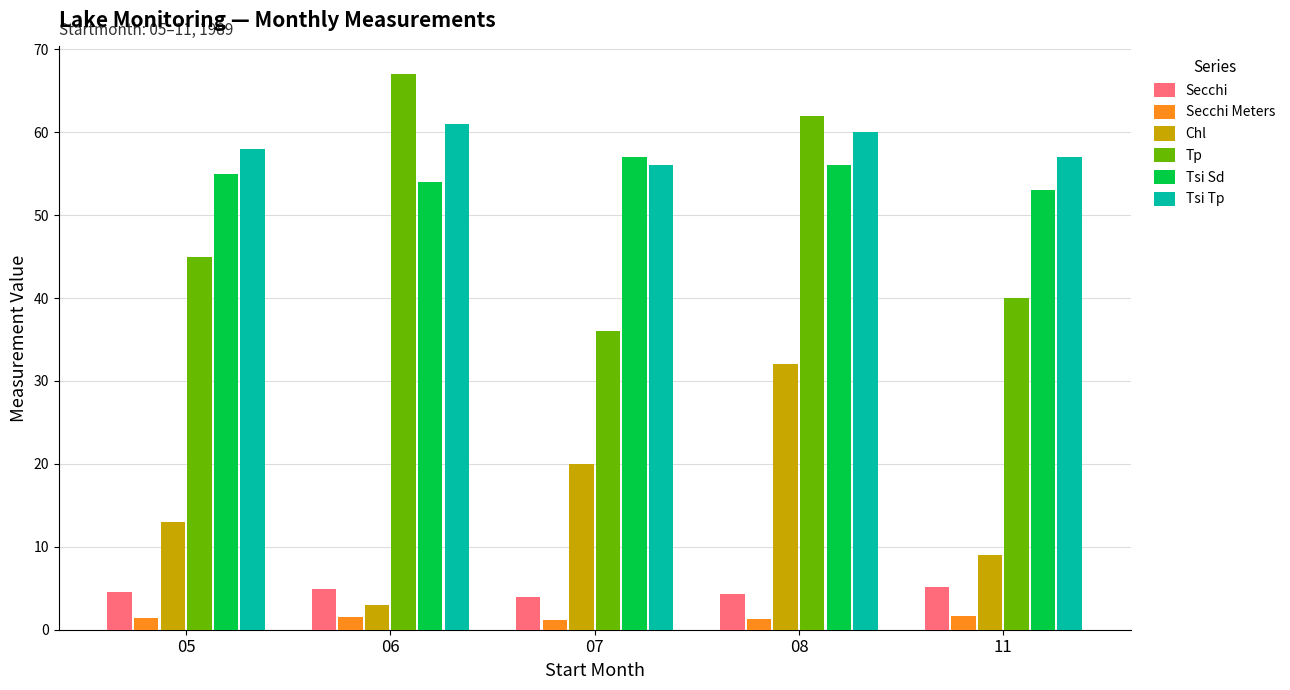

What is the average value of the Tp series?

50.0